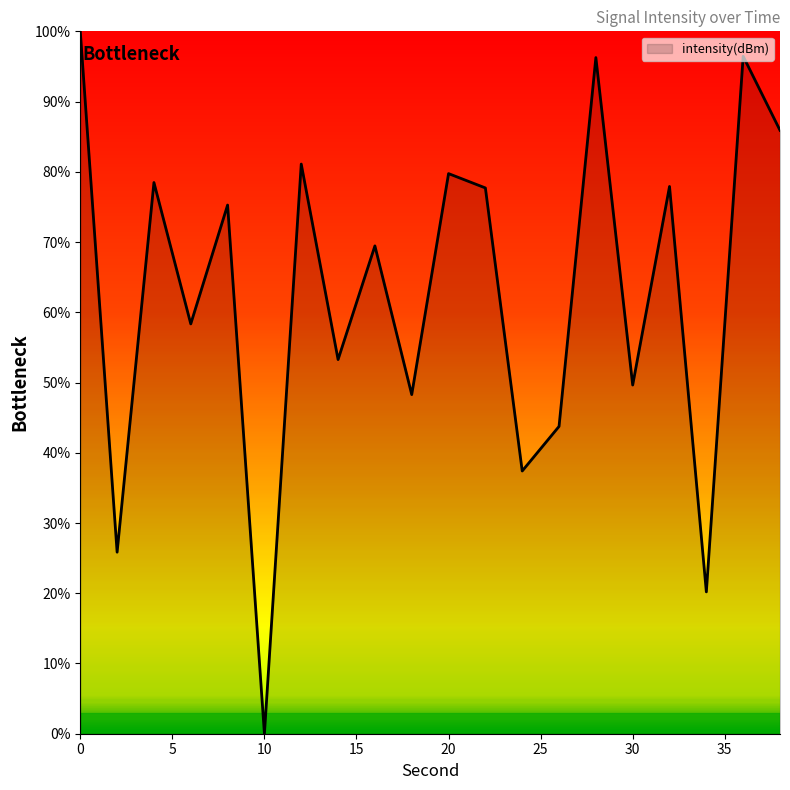

What is the greatest value displayed?

100.0